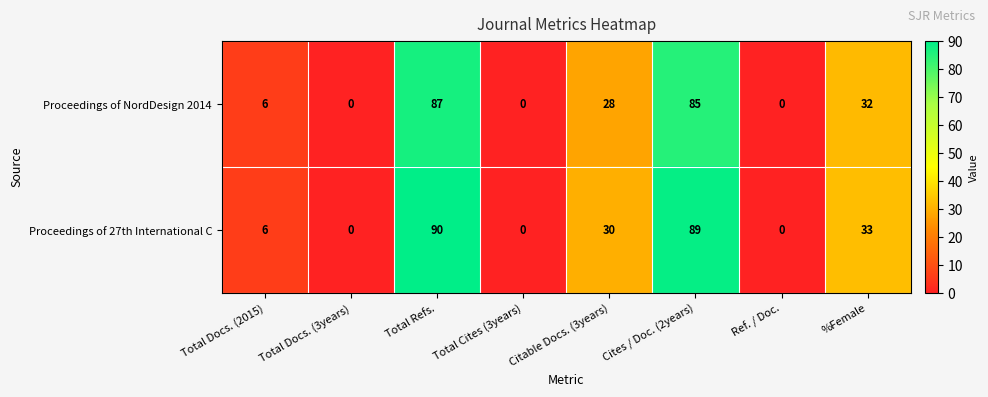

At which category is the sum across all series the highest?

Total Refs.